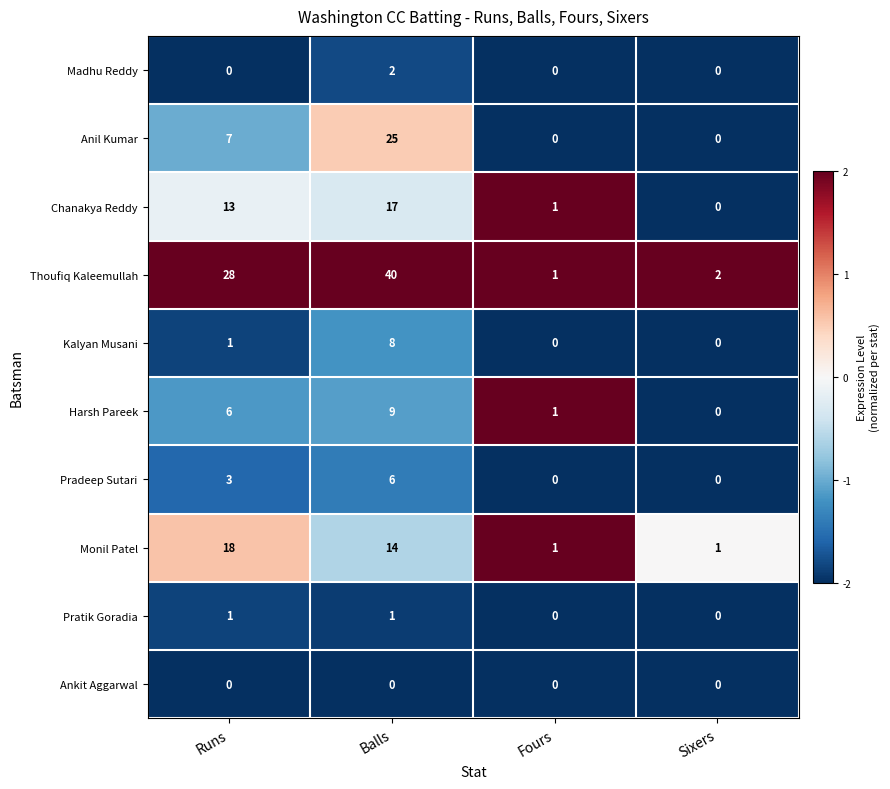

The Thoufiq Kaleemullah series shows 1 at Sixers. True or false?

False